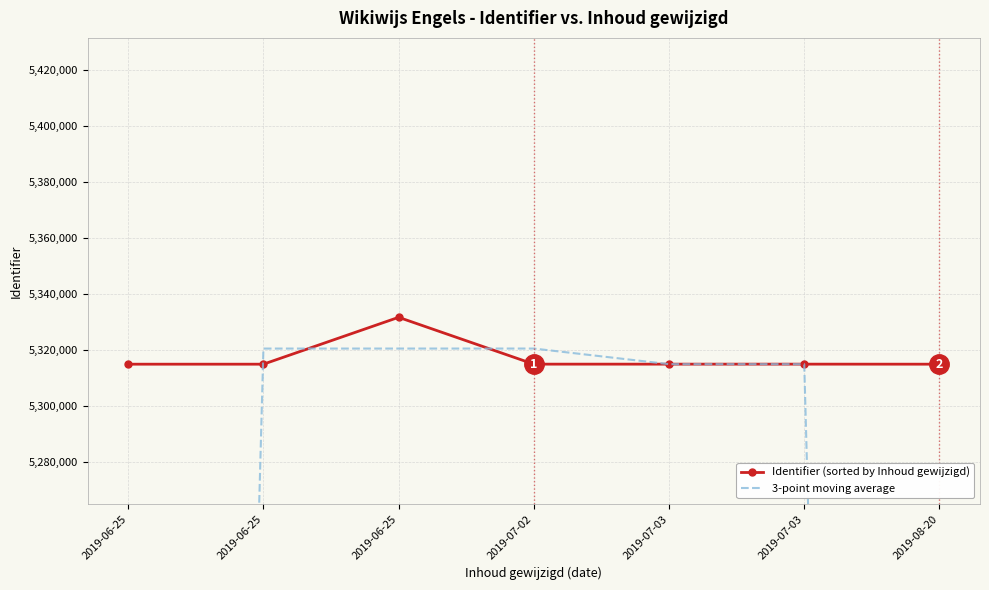

How many values in the 3-point moving average series are below 5314867?

3